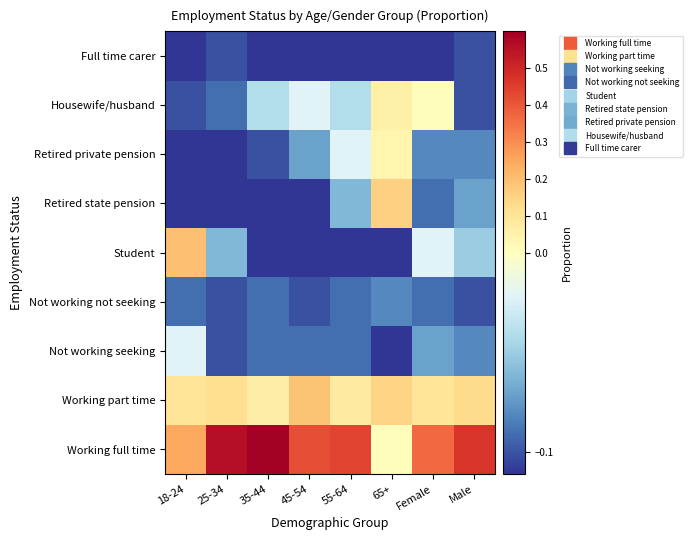

Reading left to right, extract all data points from this chart.

Working full time: 18-24=0.2	25-34=0.6	35-44=0.6	45-54=0.4	55-64=0.4	65+=0.0	Female=0.4	Male=0.5
Working part time: 18-24=0.1	25-34=0.1	35-44=0.1	45-54=0.2	55-64=0.1	65+=0.1	Female=0.1	Male=0.1
Not working seeking: 18-24=-0.0	25-34=-0.1	35-44=-0.1	45-54=-0.1	55-64=-0.1	65+=-0.1	Female=-0.1	Male=-0.1
Not working not seeking: 18-24=-0.1	25-34=-0.1	35-44=-0.1	45-54=-0.1	55-64=-0.1	65+=-0.1	Female=-0.1	Male=-0.1
Student: 18-24=0.2	25-34=-0.1	35-44=-0.1	45-54=-0.1	55-64=-0.1	65+=-0.1	Female=-0.0	Male=-0.1
Retired state pension: 18-24=-0.1	25-34=-0.1	35-44=-0.1	45-54=-0.1	55-64=-0.1	65+=0.2	Female=-0.1	Male=-0.1
Retired private pension: 18-24=-0.1	25-34=-0.1	35-44=-0.1	45-54=-0.1	55-64=-0.0	65+=0.0	Female=-0.1	Male=-0.1
Housewife/husband: 18-24=-0.1	25-34=-0.1	35-44=-0.0	45-54=-0.0	55-64=-0.0	65+=0.1	Female=0.0	Male=-0.1
Full time carer: 18-24=-0.1	25-34=-0.1	35-44=-0.1	45-54=-0.1	55-64=-0.1	65+=-0.1	Female=-0.1	Male=-0.1